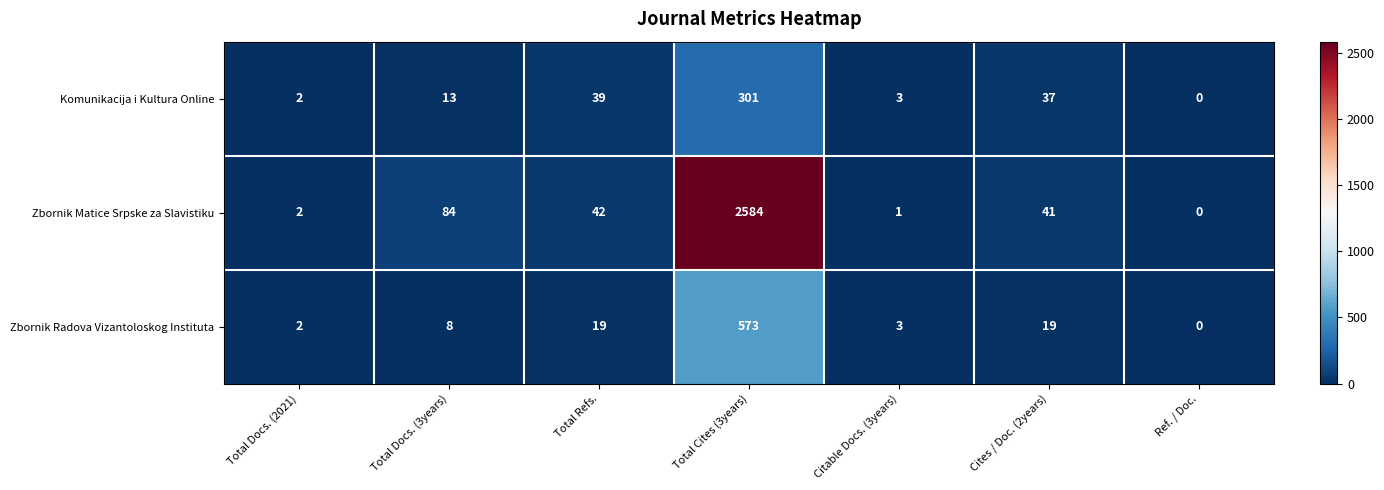

What is the approximate value of Komunikacija i Kultura Online at Total Refs., to the nearest 5?

40